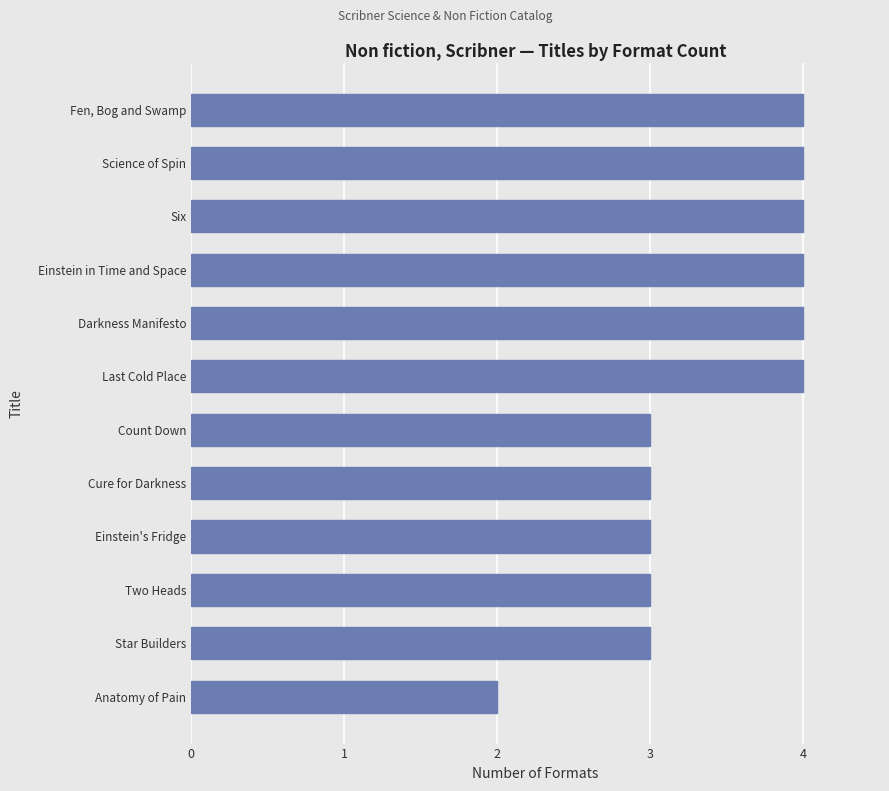

How many distinct data groups are displayed?

1